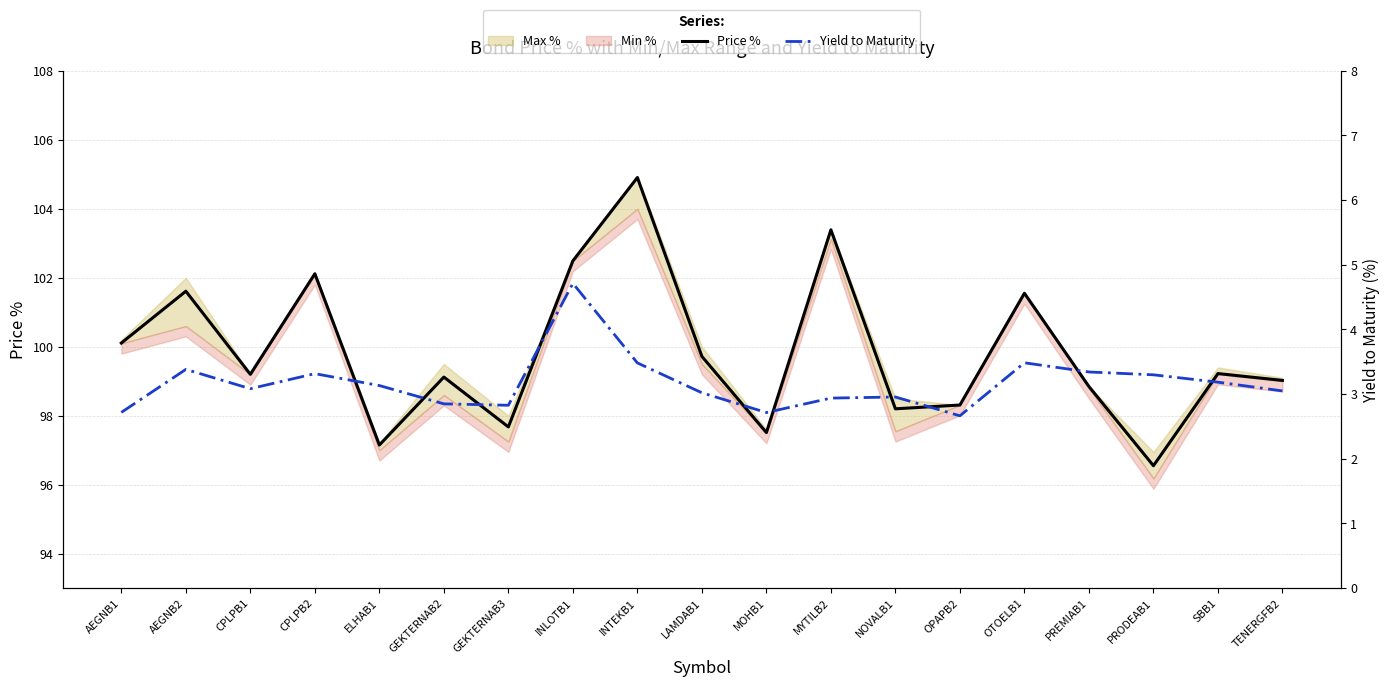

Rank the categories by Yield to Maturity value from lowest to highest.

OPAPB2, MOHB1, AEGNB1, GEKTERNAB3, GEKTERNAB2, MYTILB2, NOVALB1, LAMDAB1, TENERGFB2, CPLPB1, ELHAB1, SBB1, PRODEAB1, CPLPB2, PREMIAB1, AEGNB2, INTEKB1, OTOELB1, INLOTB1